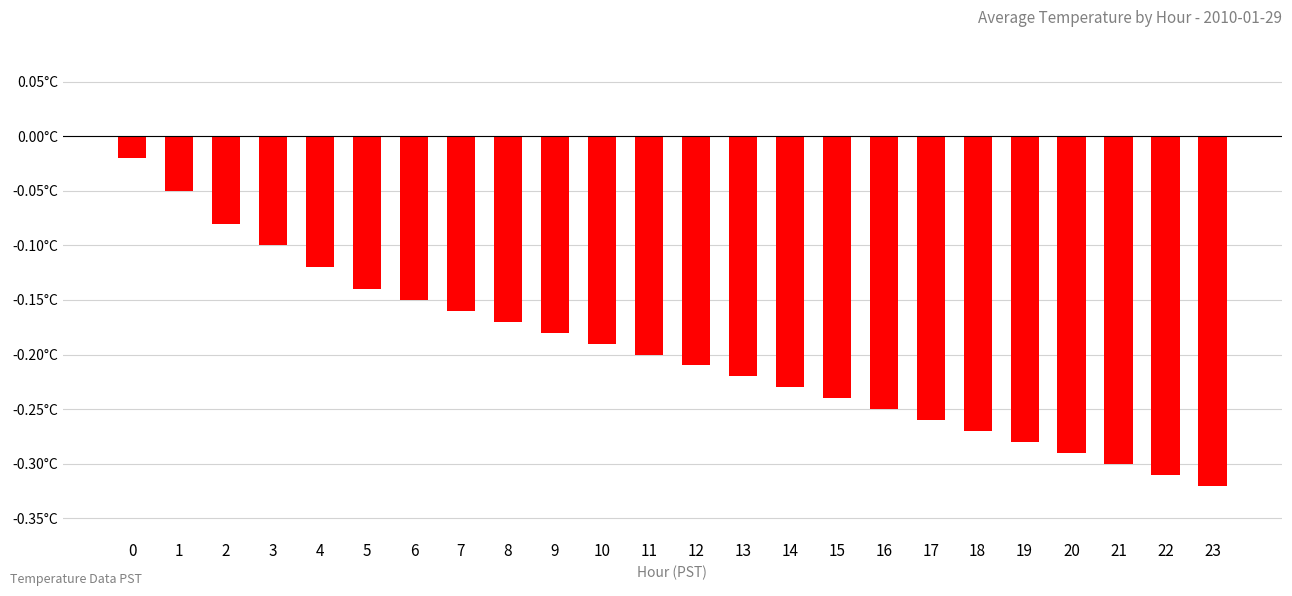

Does the chart contain any negative values?

Yes